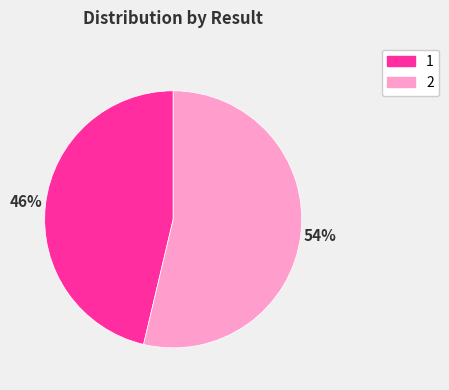

Is the sum of 2 and 1 greater than half?

Yes